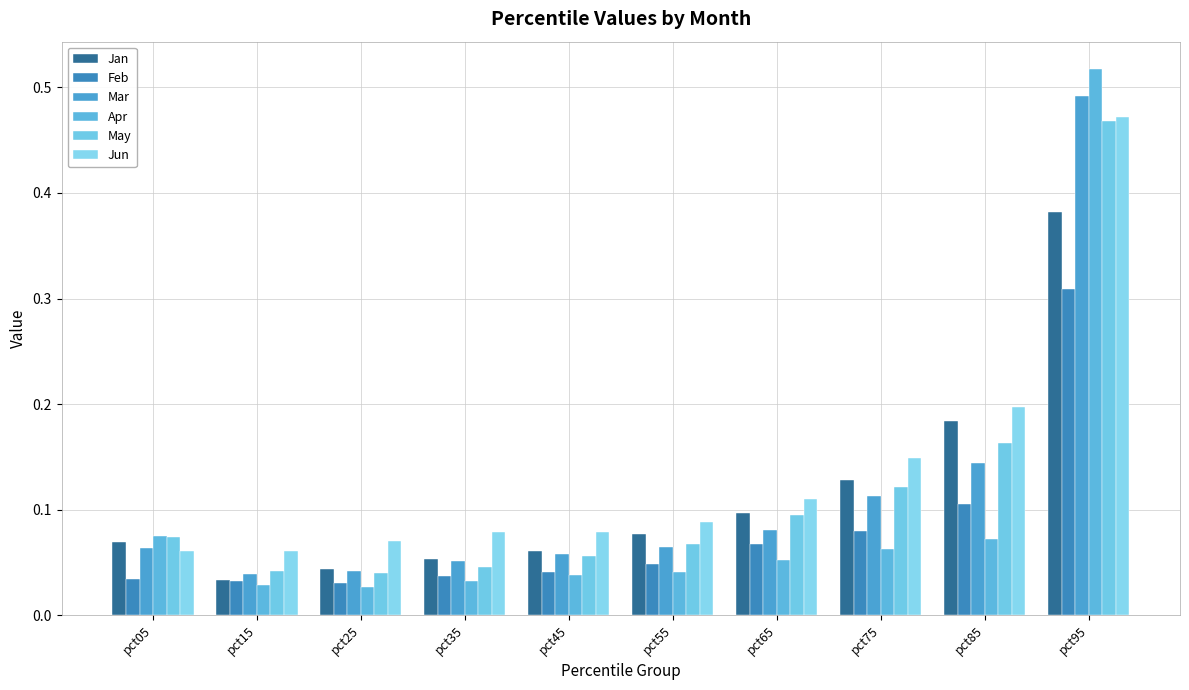

How many series are shown in this chart?

6